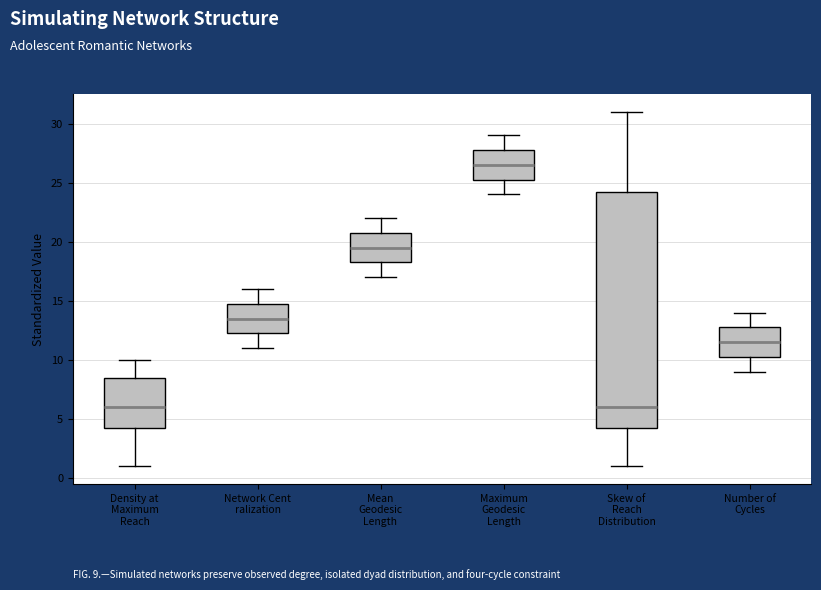

Reading left to right, read every box against the y-axis: the position of its median line, the range the box covers, and the ends of its whiskers. The values are not printed on the chart, so give them approximately, as read against the axis.

Density at Maximum Reach: median 6.0, box 4.5 to 8.5, whiskers 1.0 to 10.0
Network Cent ralization: median 13.5, box 12.5 to 15.0, whiskers 11.0 to 16.0
Mean Geodesic Length: median 19.5, box 18.5 to 21.0, whiskers 17.0 to 22.0
Maximum Geodesic Length: median 26.5, box 25.5 to 28.0, whiskers 24.0 to 29.0
Skew of Reach Distribution: median 6.0, box 4.5 to 24.5, whiskers 1.0 to 31.0
Number of Cycles: median 11.5, box 10.5 to 13.0, whiskers 9.0 to 14.0